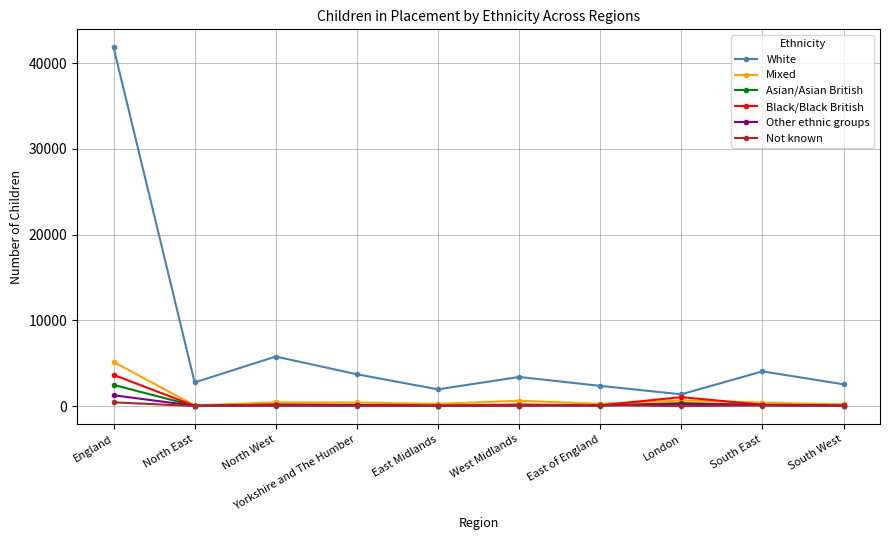

At which category is the sum across all series the highest?

England